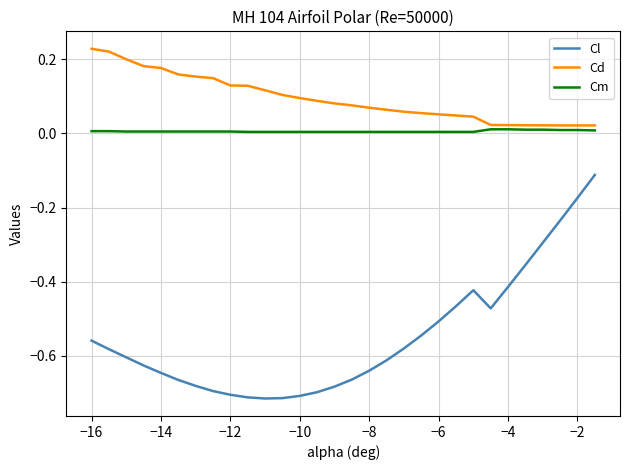

What is the difference between the maximum and minimum values in the Cl series?

0.6